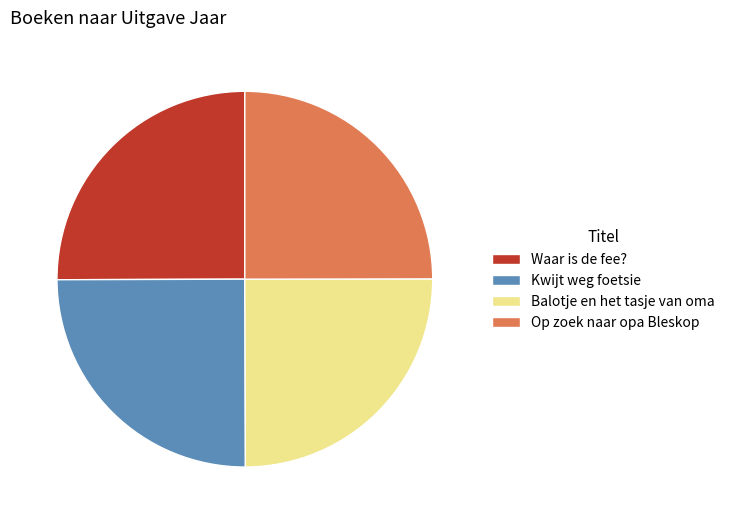

Approximately how many times larger is the value at Balotje en het tasje van oma compared to Op zoek naar opa Bleskop?

1.0